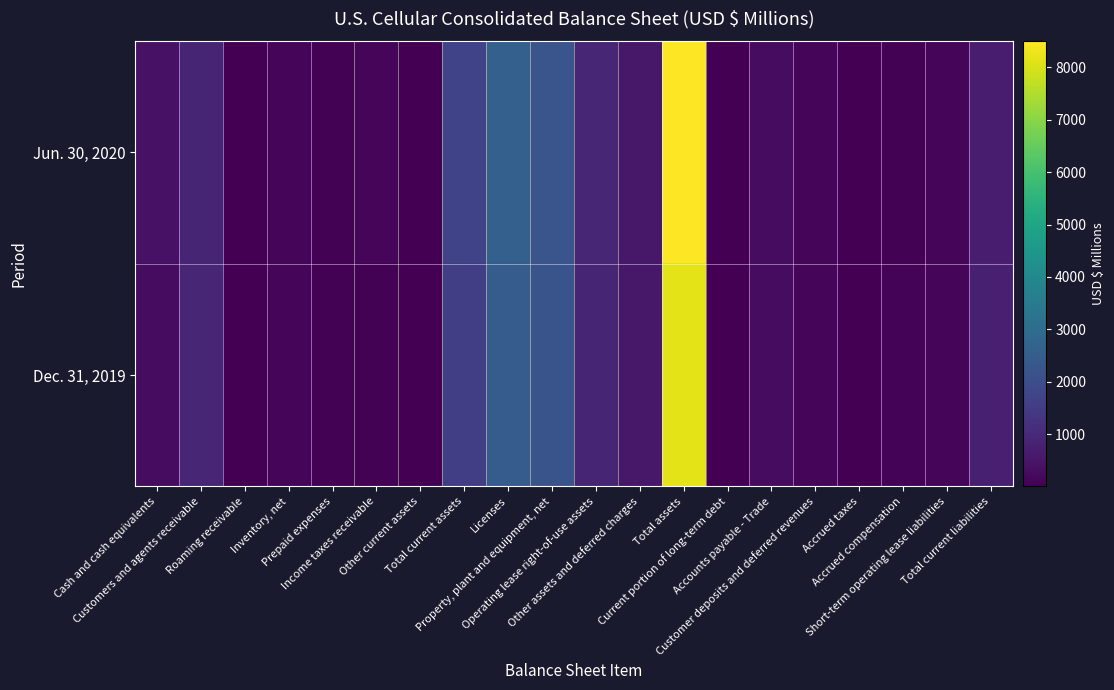

What is the minimum value shown in the chart?

4